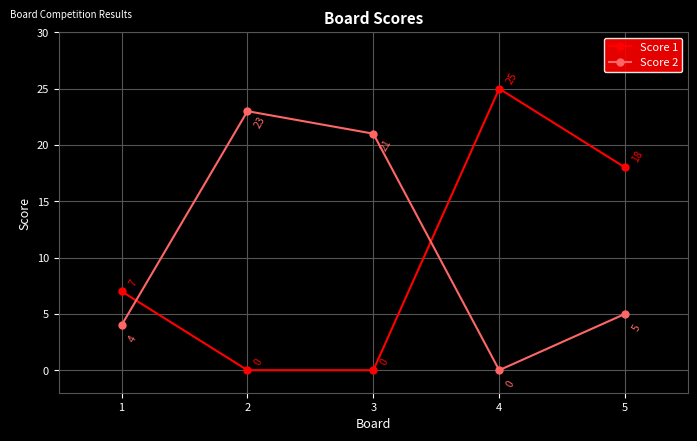

Reading left to right, what are all the values shown in this chart?

Score 1: 7	0	0	25	18
Score 2: 4	23	21	0	5